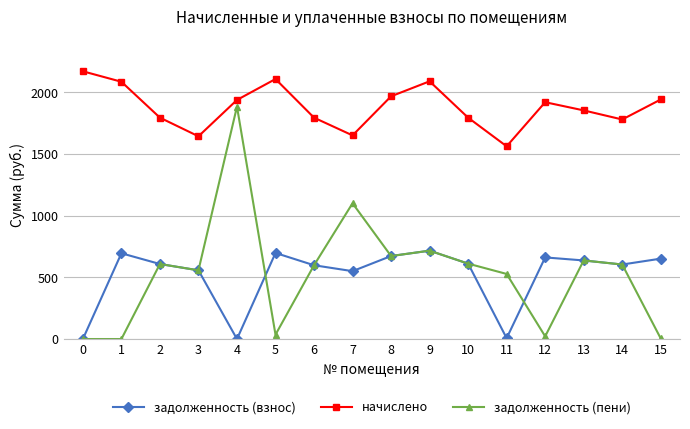

Does the chart display data point markers on the line(s)?

Yes